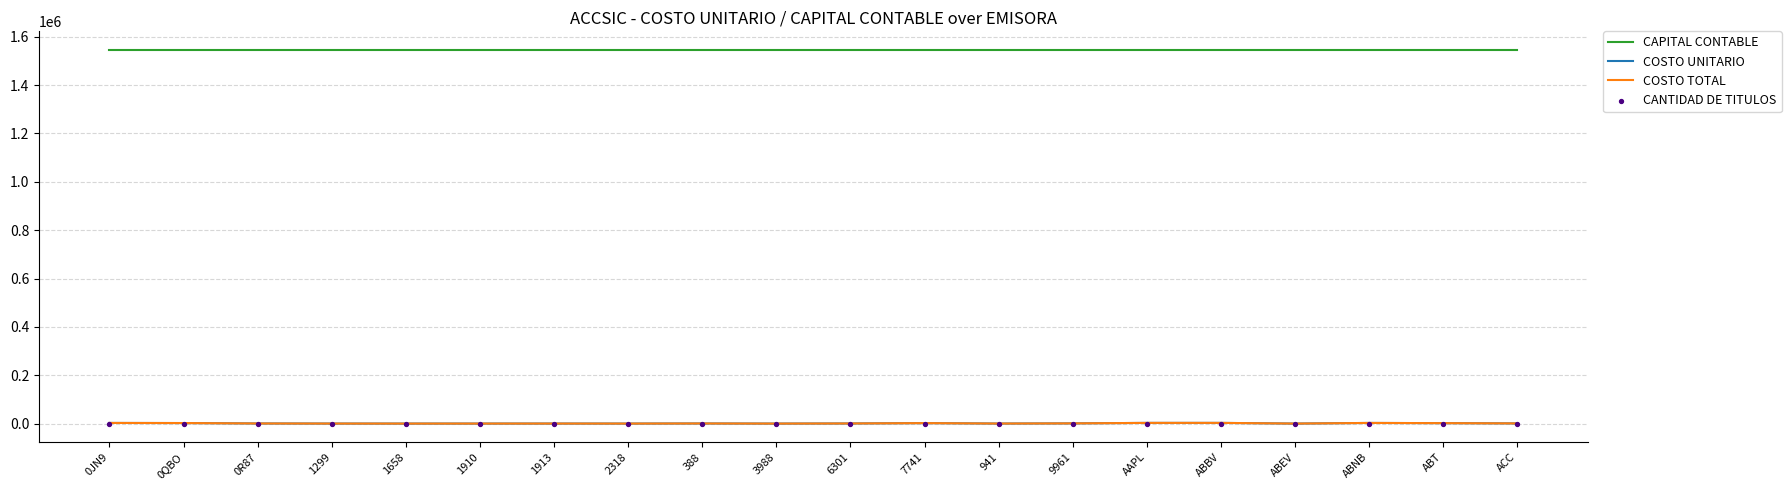

Which series reaches the maximum Y coordinate?

CAPITAL CONTABLE